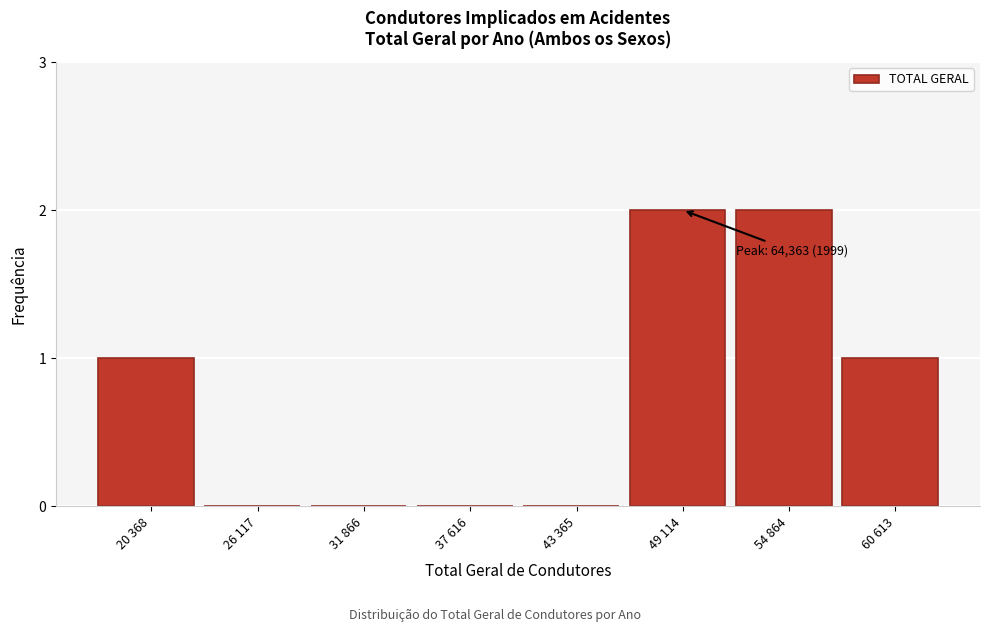

Reading left to right, what are all the values shown in this chart?

20 368=1	26 117=0	31 866=0	37 616=0	43 365=0	49 114=2	54 864=2	60 613=1